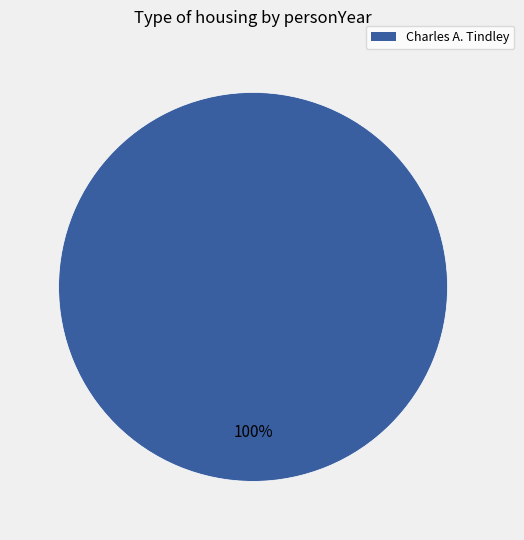

Is there a majority slice in this chart?

Yes